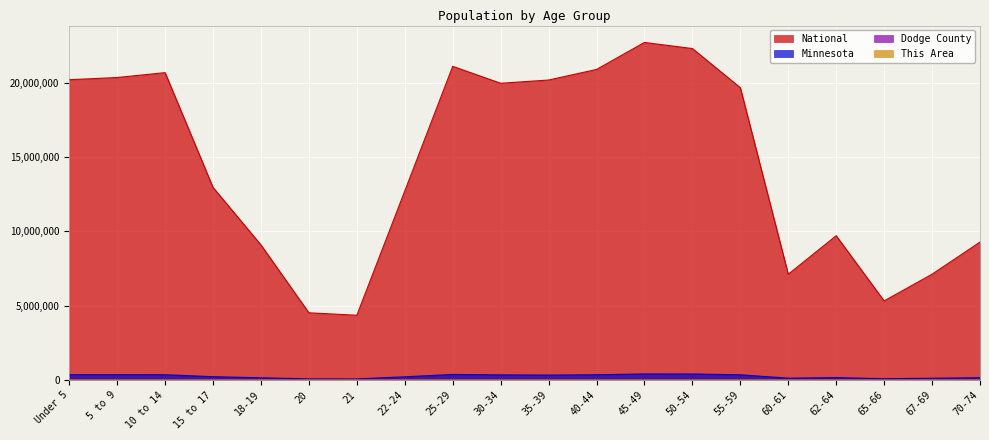

What value does the Dodge County series have at 40-44?

1413